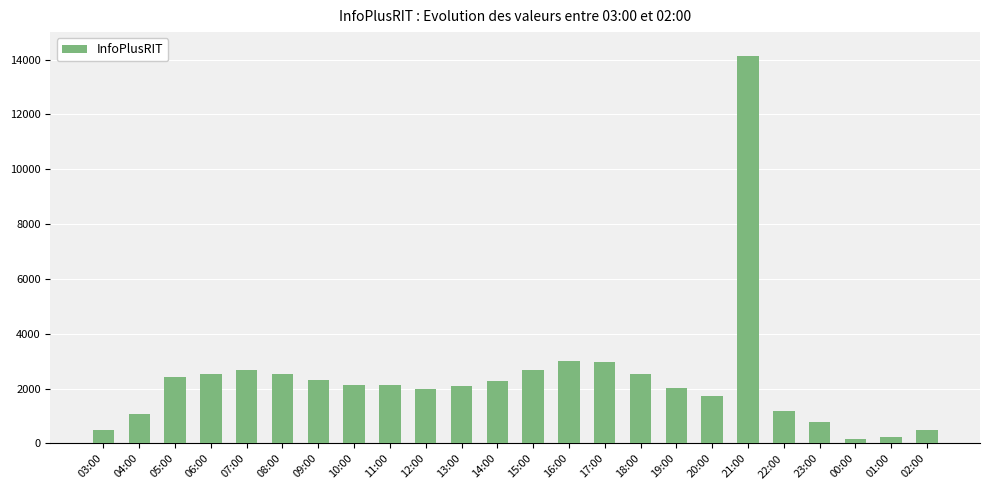

What is the difference between the maximum and second lowest values?

13891